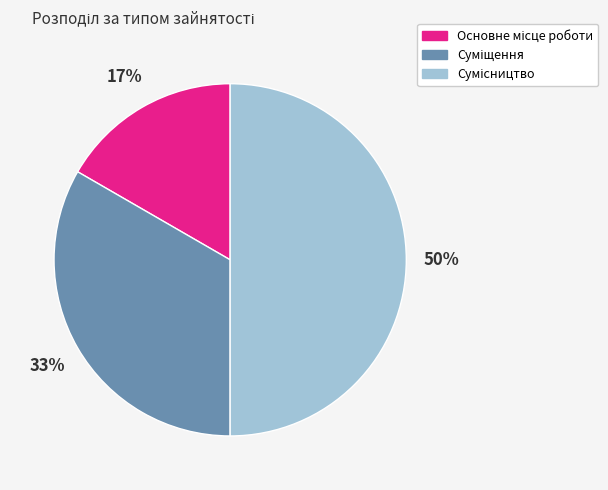

To the nearest percent, what is the difference between the largest and smallest slice percentages?

33%